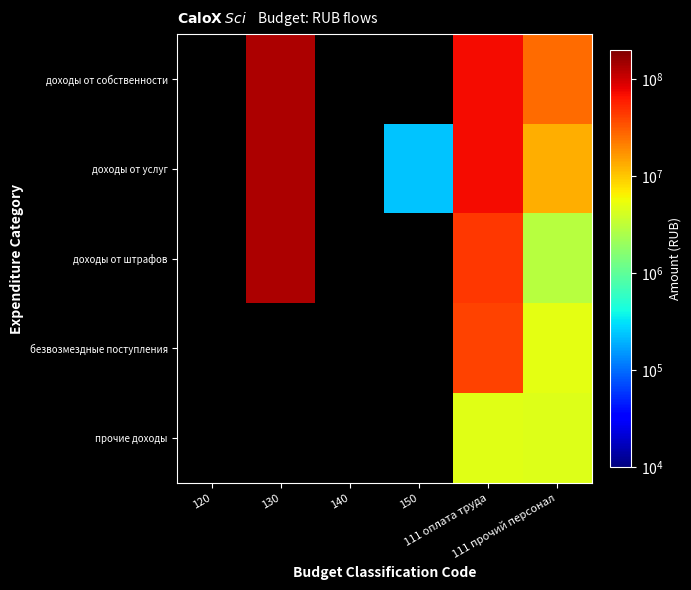

Is the value of прочие доходы at 120 greater than the value of доходы от услуг at 130?

No